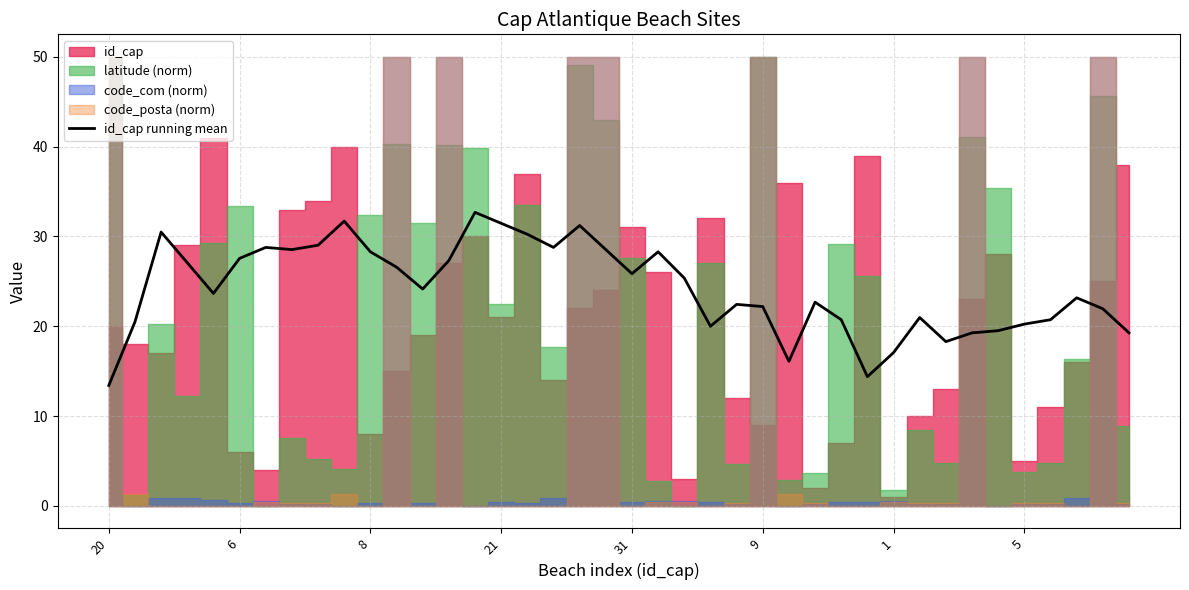

What is the lowest value of the id_cap running mean series?

13.4